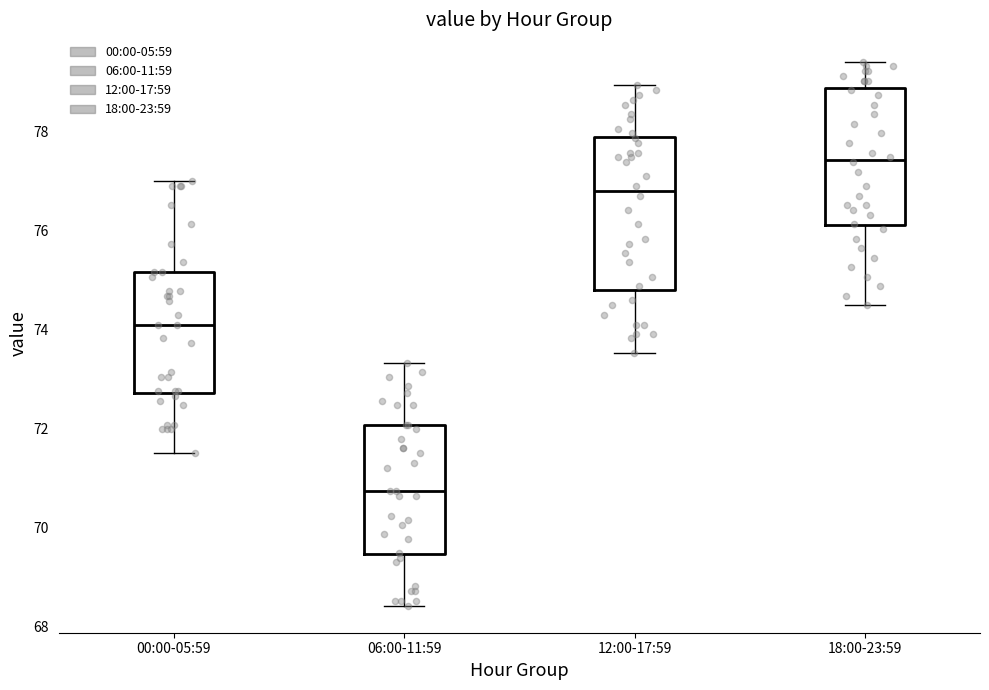

Reading left to right, read every box against the y-axis: the position of its median line, the range the box covers, and the ends of its whiskers. The values are not printed on the chart, so give them approximately, as read against the axis.

00:00-05:59: median 74.2, box 72.8 to 75.2, whiskers 71.6 to 77.0
06:00-11:59: median 70.8, box 69.4 to 72.0, whiskers 68.4 to 73.4
12:00-17:59: median 76.8, box 74.8 to 77.8, whiskers 73.6 to 79.0
18:00-23:59: median 77.4, box 76.2 to 78.8, whiskers 74.4 to 79.4